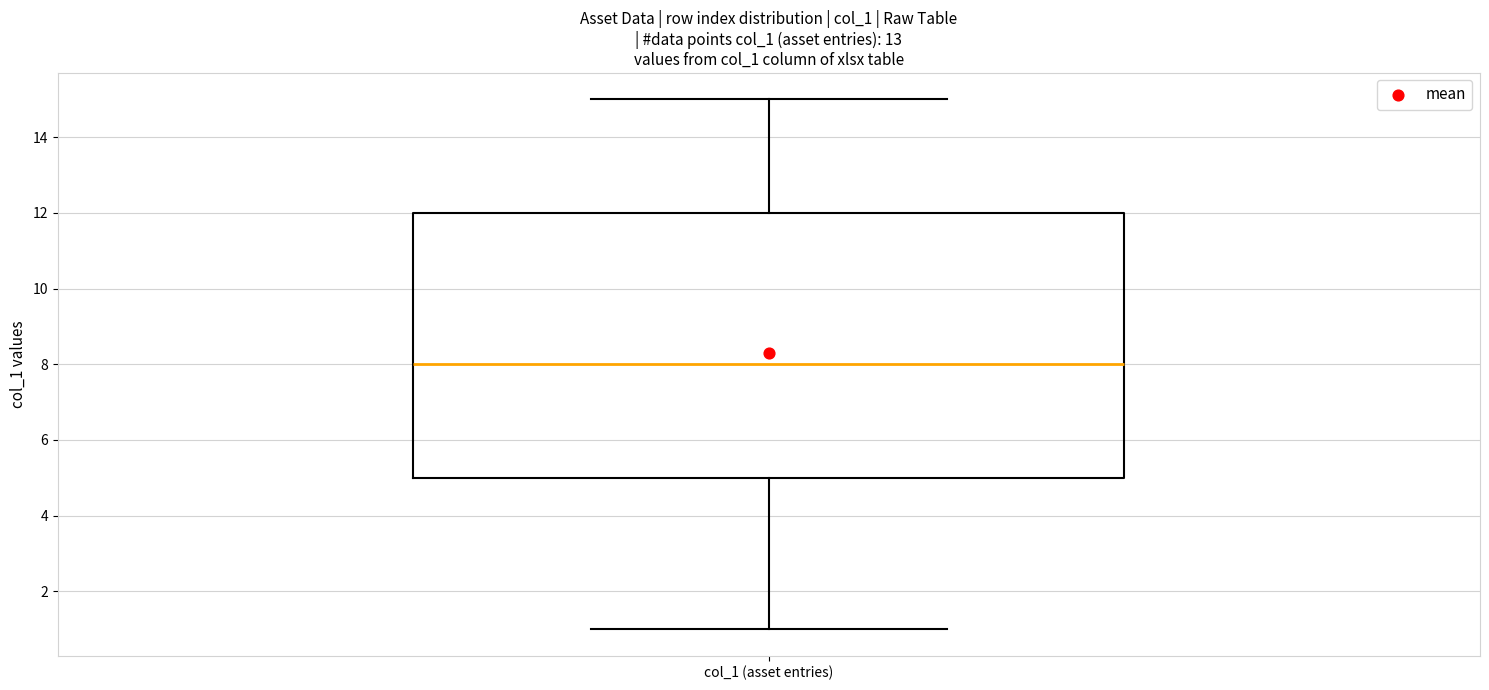

Where is the upper edge of the box for col_1 (asset entries) on the y-axis? The values are not printed on the chart, so give them approximately, as read against the axis.

12